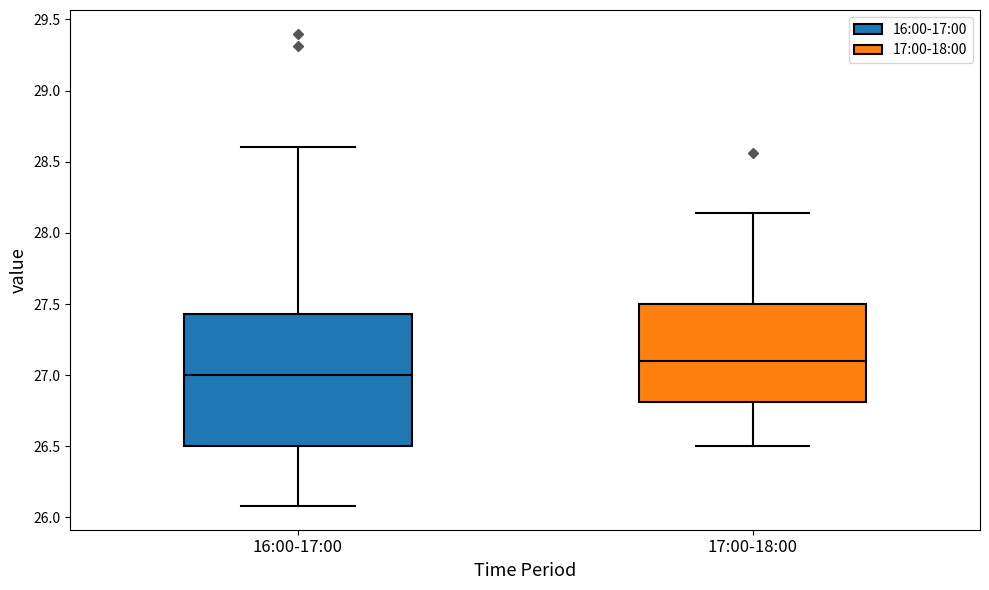

Reading left to right, read every box against the y-axis: the position of its median line, the range the box covers, and the ends of its whiskers. The values are not printed on the chart, so give them approximately, as read against the axis.

16:00-17:00: median 27.00, box 26.50 to 27.45, whiskers 26.10 to 28.60
17:00-18:00: median 27.10, box 26.80 to 27.50, whiskers 26.50 to 28.15